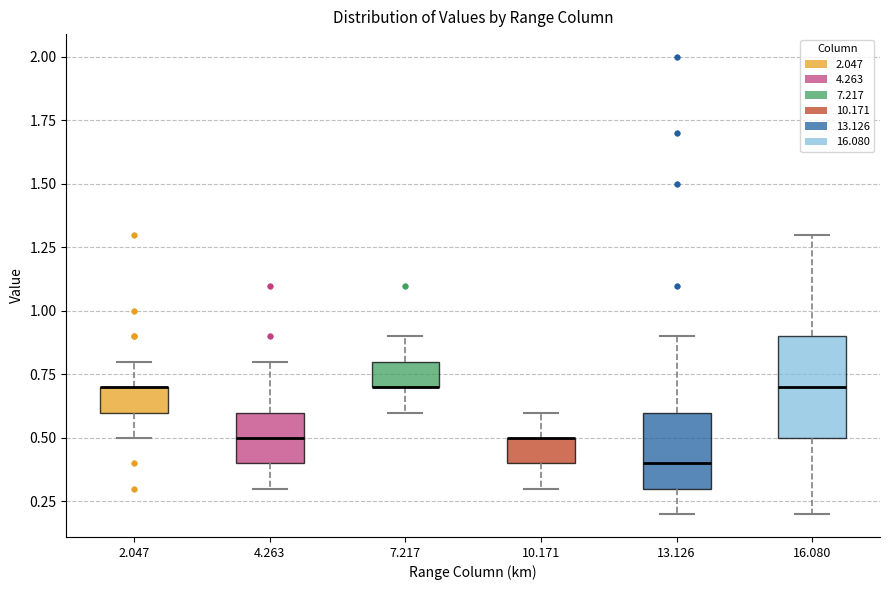

Where does the lower whisker of the box at x = 4.263 end on the y-axis? The values are not printed on the chart, so give them approximately, as read against the axis.

0.3